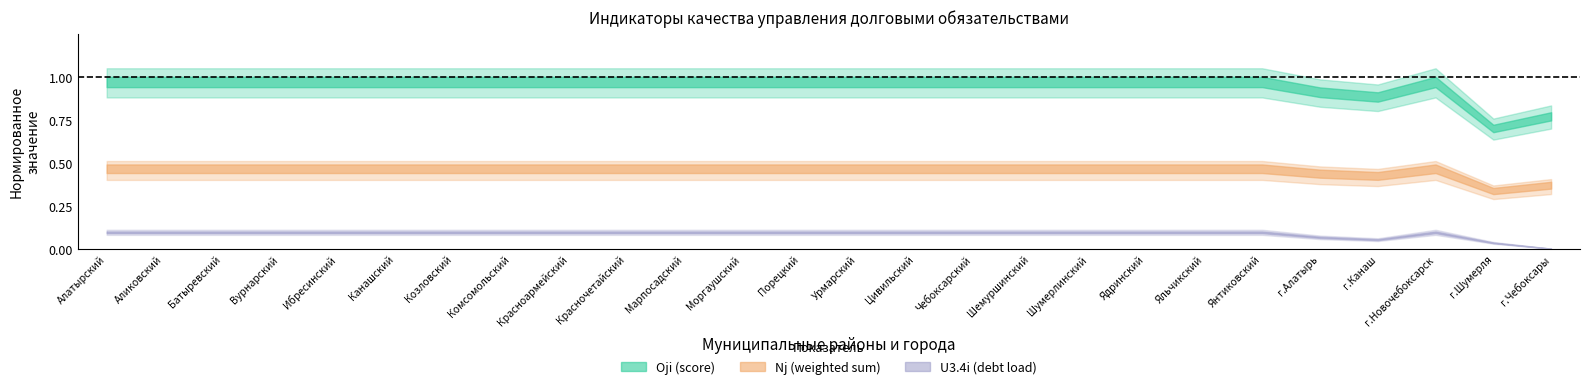

True or false: Oji and kn intersect in this chart.

False